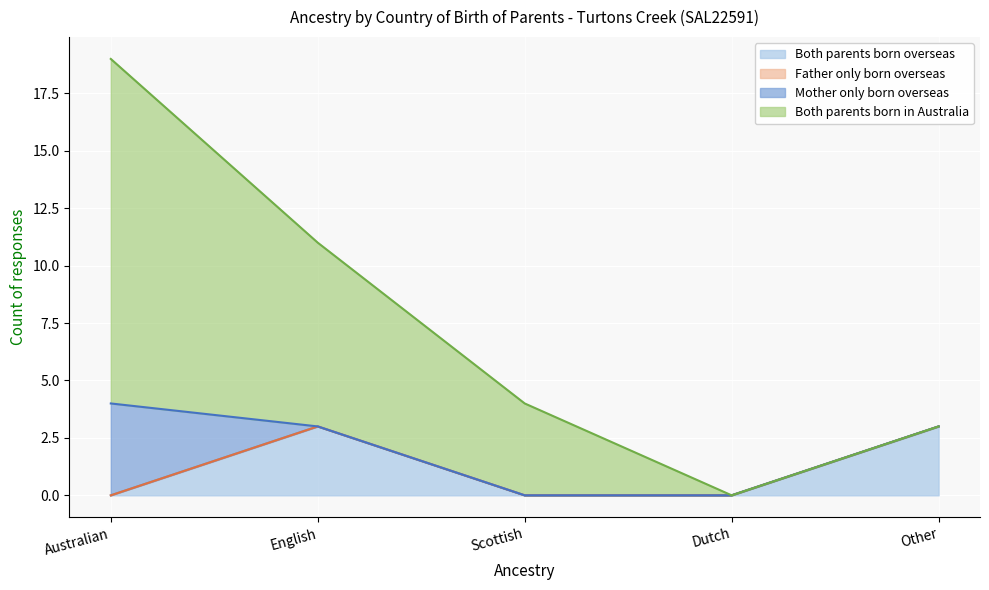

Is it true that Both parents born overseas equals 3 at English?

True